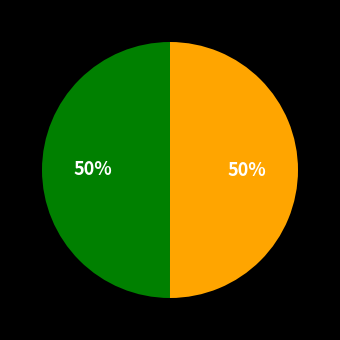

How many slices are in this pie chart?

2